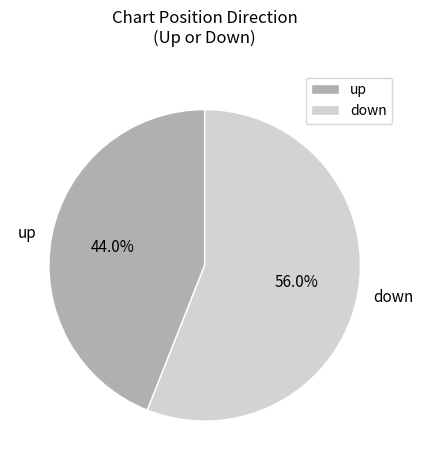

What is the smallest slice in the pie chart?

up